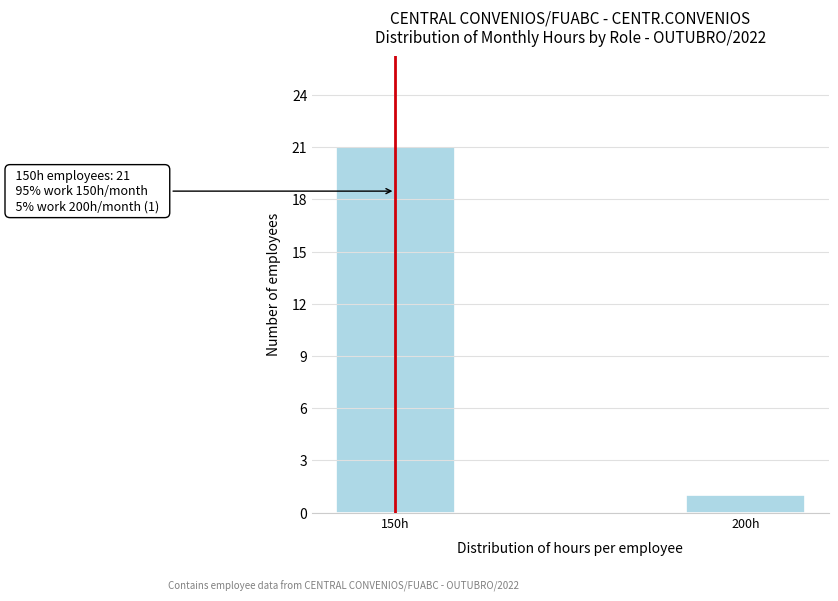

Reading left to right, extract all data points from this chart.

21	1